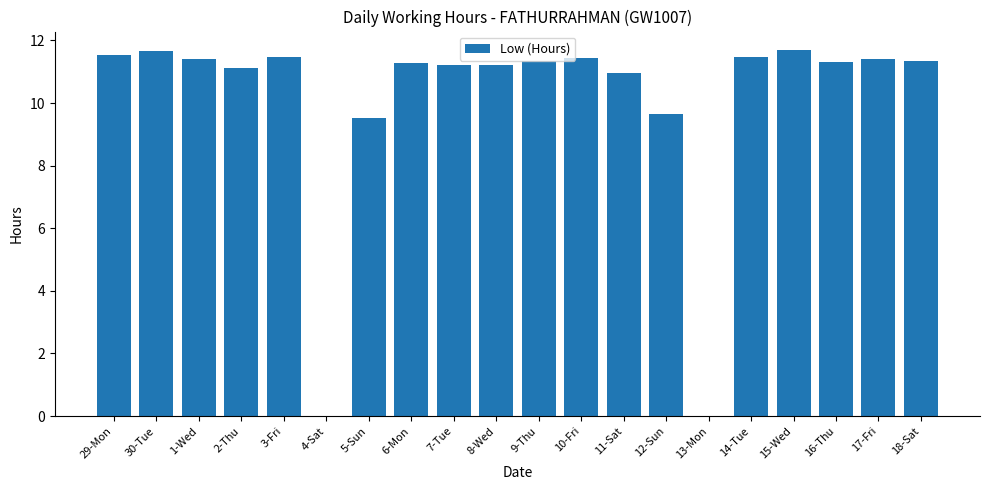

What is the change in value from 2-Thu to 15-Wed?

+0.6